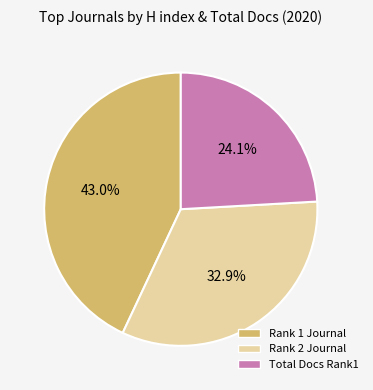

Is Total Docs Rank1 the majority of the pie?

No